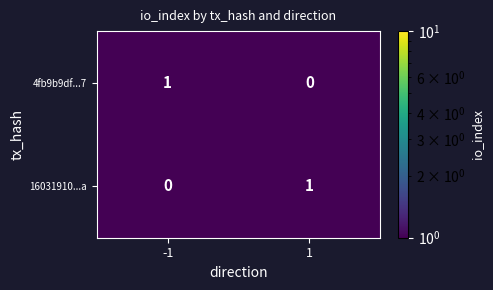

Reading left to right, what are all the values shown in this chart?

4fb9b9df...7: -1=1	1=0
16031910...a: -1=0	1=1